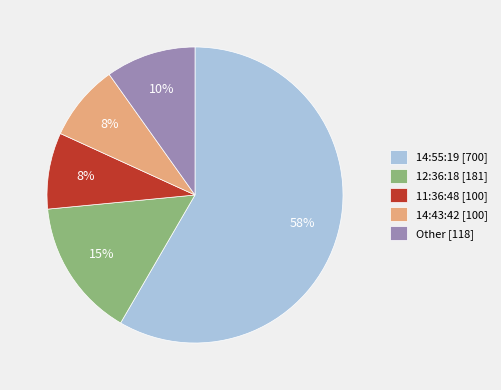

Which slice is the largest?

14:55:19 [700]